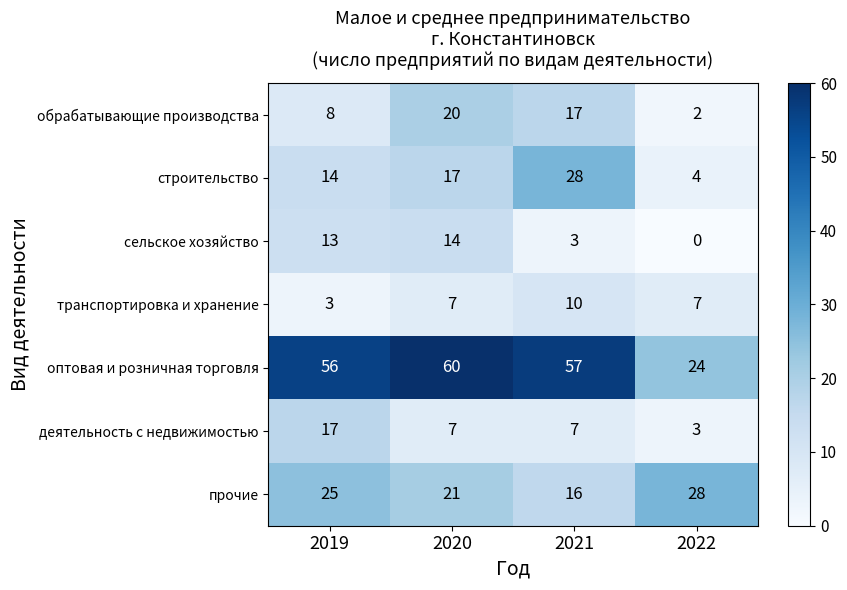

Between 2019 and 2022, which series saw the biggest shift?

оптовая и розничная торговля